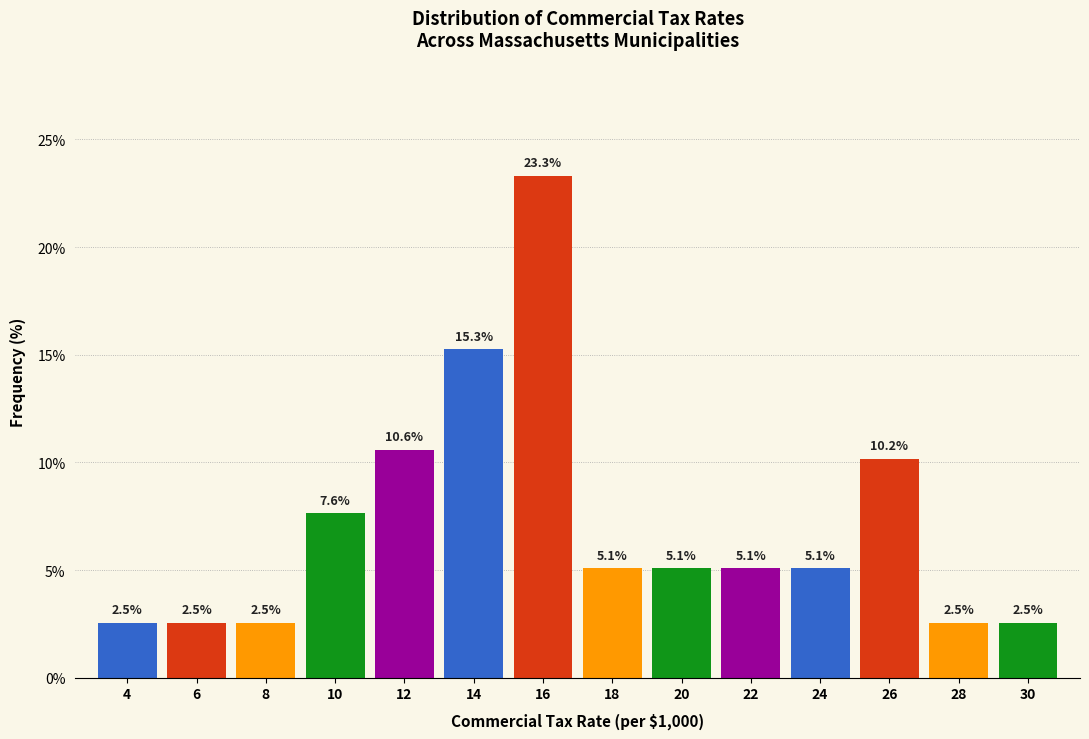

Reading right to left, what are all the values shown in this chart?

30=2.5	28=2.5	26=10.2	24=5.1	22=5.1	20=5.1	18=5.1	16=23.3	14=15.3	12=10.6	10=7.6	8=2.5	6=2.5	4=2.5